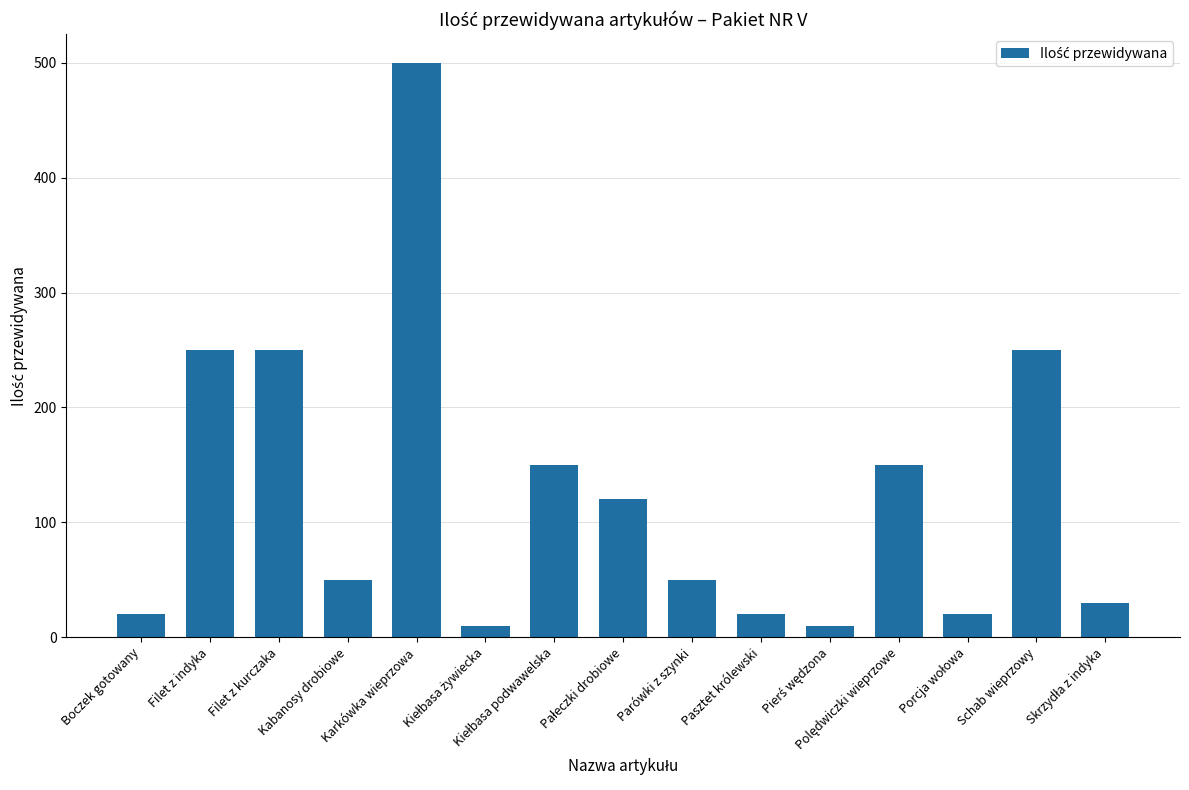

Reading left to right, what are all the values shown in this chart?

20	250	250	50	500	10	150	120	50	20	10	150	20	250	30